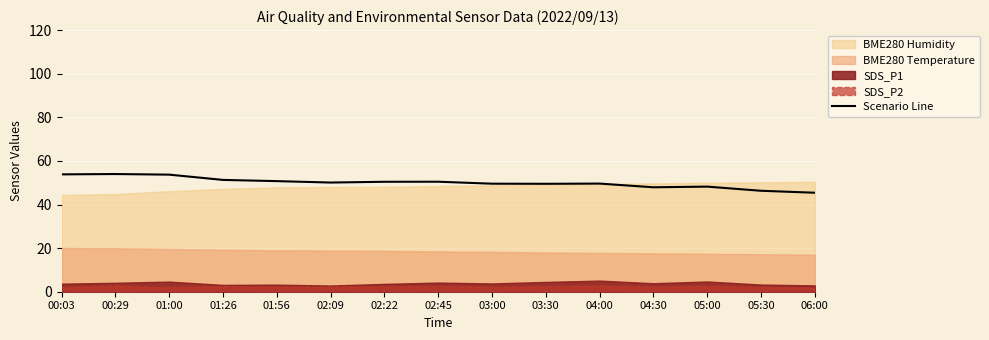

What position from the right is 05:30?

2